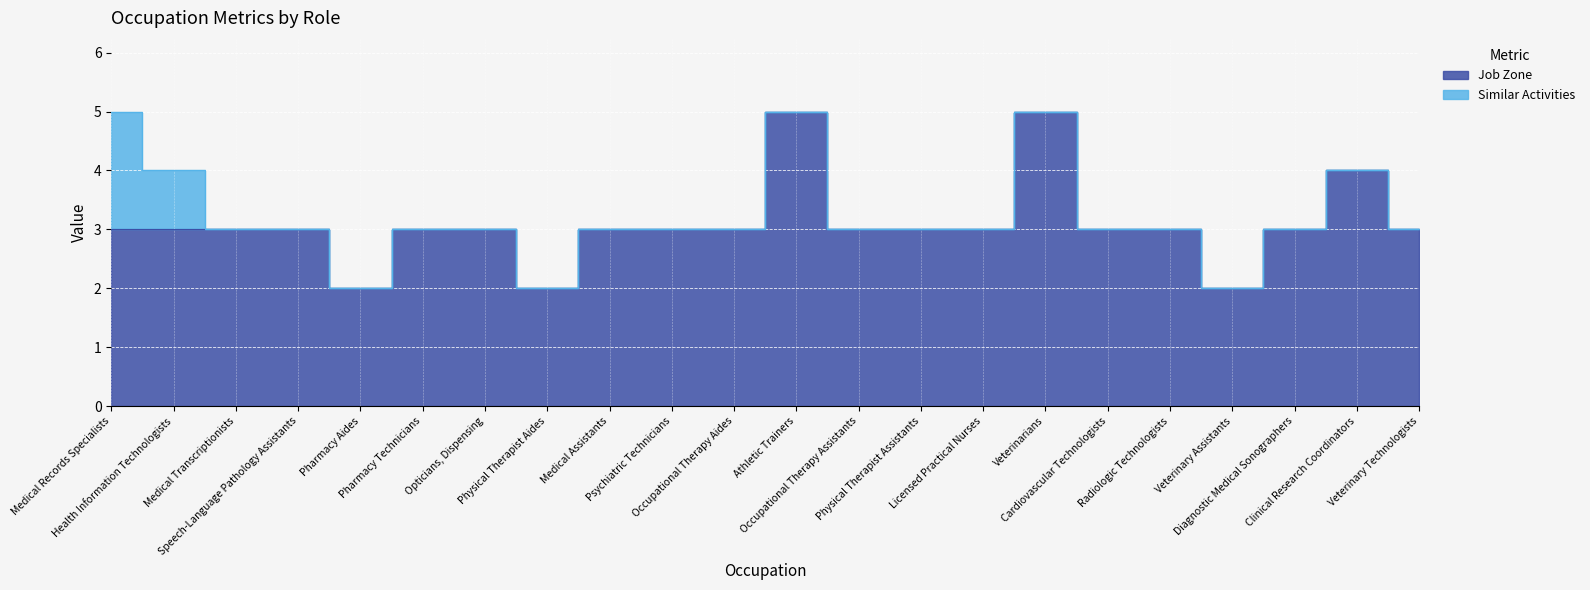

How many interior local peaks (higher than both neighbors) does the data have?

3